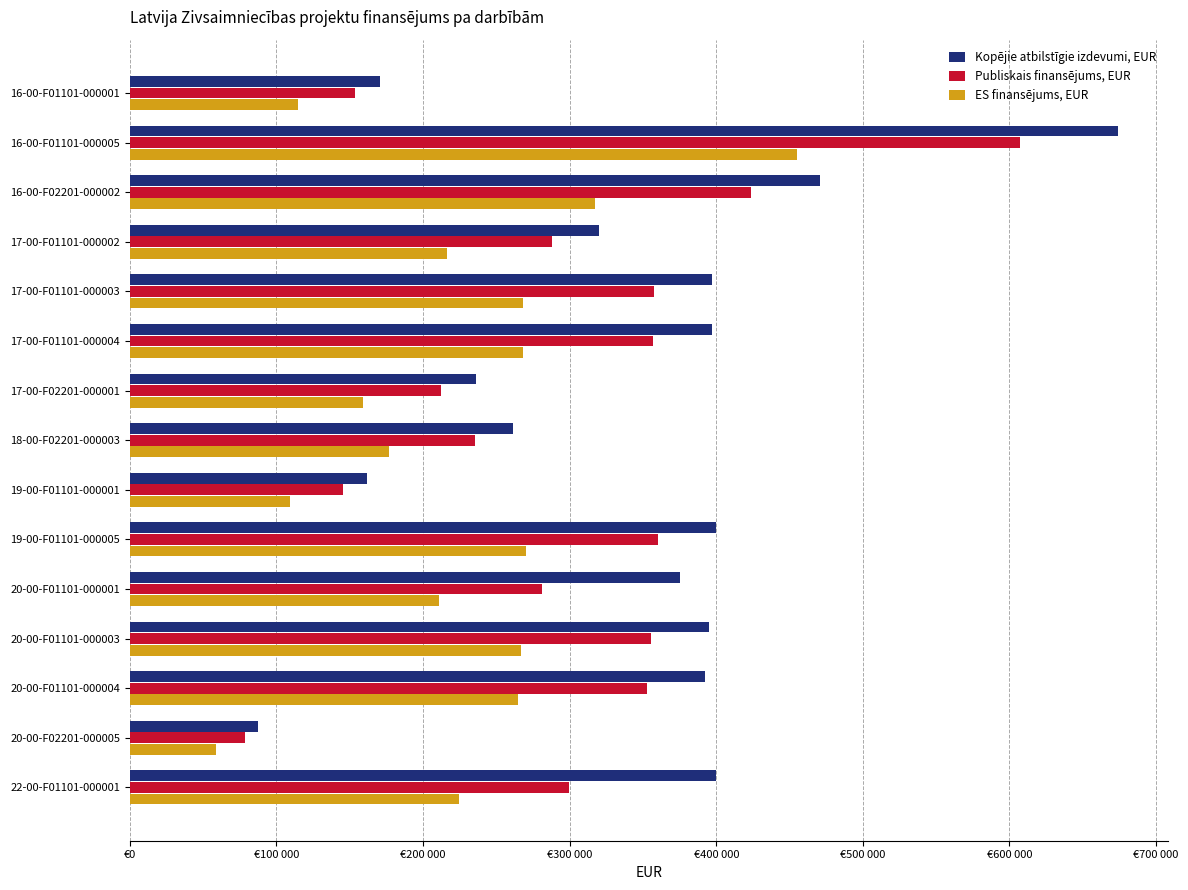

What are all the series names shown in the legend?

Kopējie atbilstīgie izdevumi, EUR, Publiskais finansējums, EUR, ES finansējums, EUR